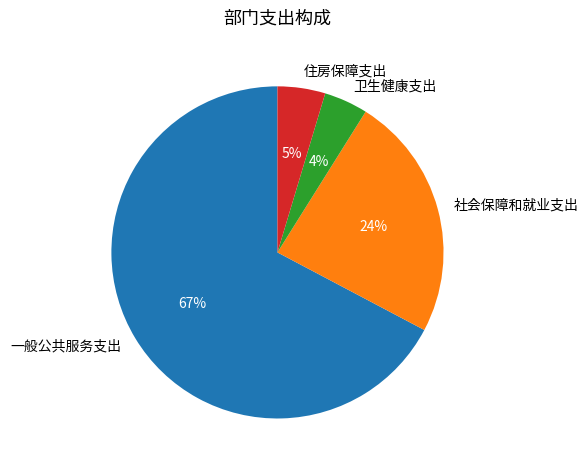

Between 一般公共服务支出 and 社会保障和就业支出, which is larger?

一般公共服务支出